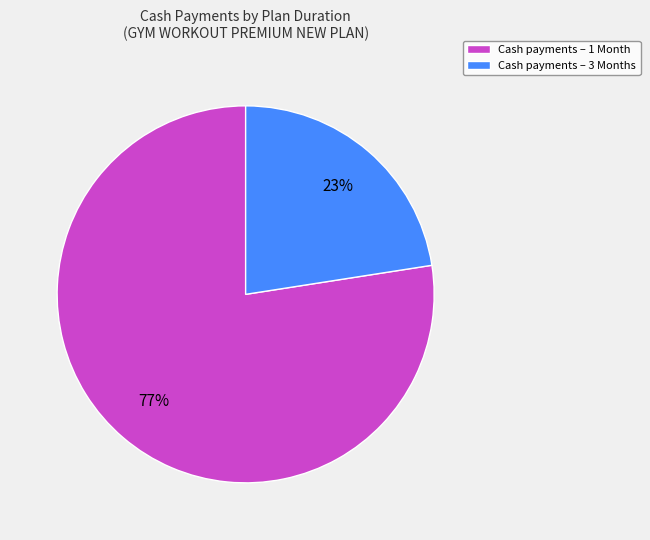

To the nearest percent, what portion does Cash payments – 3 Months represent?

23%